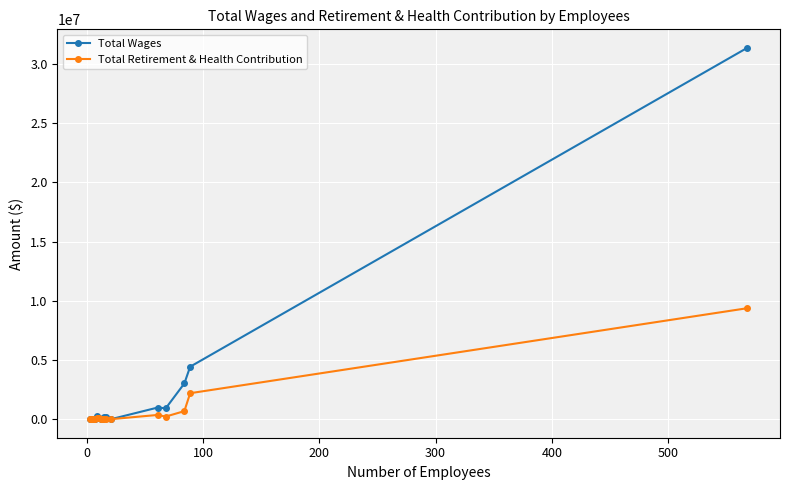

At how many categories does at least one series exceed 8340033?

1